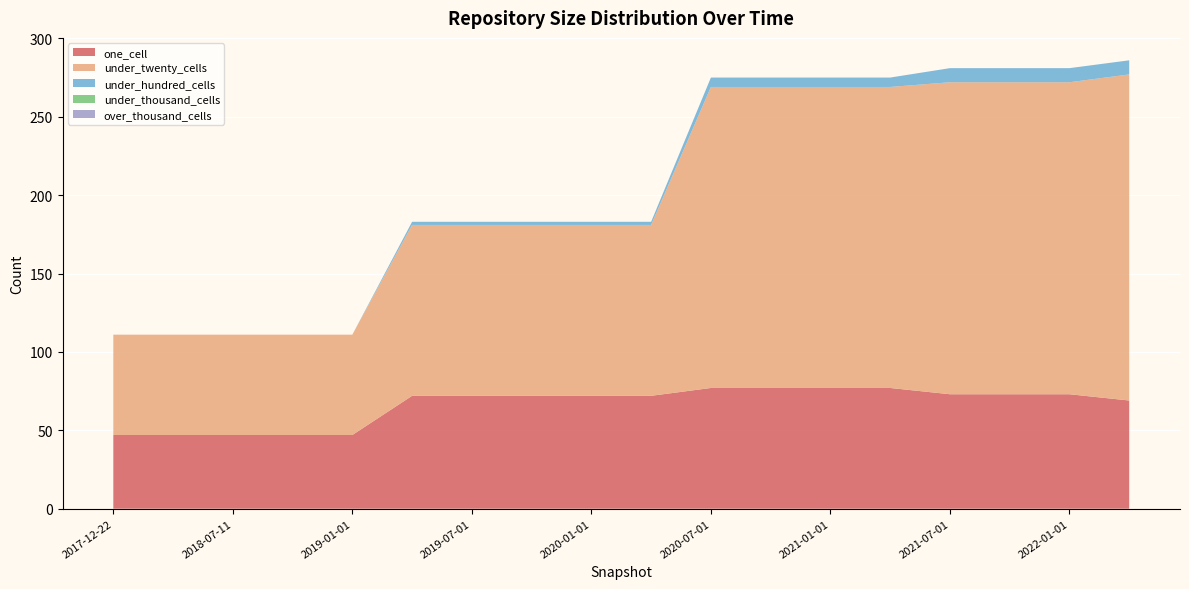

Reading left to right, transcribe all the data shown in this chart.

one_cell: 47	47	47	47	47	72	72	72	72	72	77	77	77	77	73	73	73	69
under_twenty_cells: 64	64	64	64	64	109	109	109	109	109	192	192	192	192	199	199	199	208
under_hundred_cells: 0	0	0	0	0	2	2	2	2	2	6	6	6	6	9	9	9	9
under_thousand_cells: 0	0	0	0	0	0	0	0	0	0	0	0	0	0	0	0	0	0
over_thousand_cells: 0	0	0	0	0	0	0	0	0	0	0	0	0	0	0	0	0	0